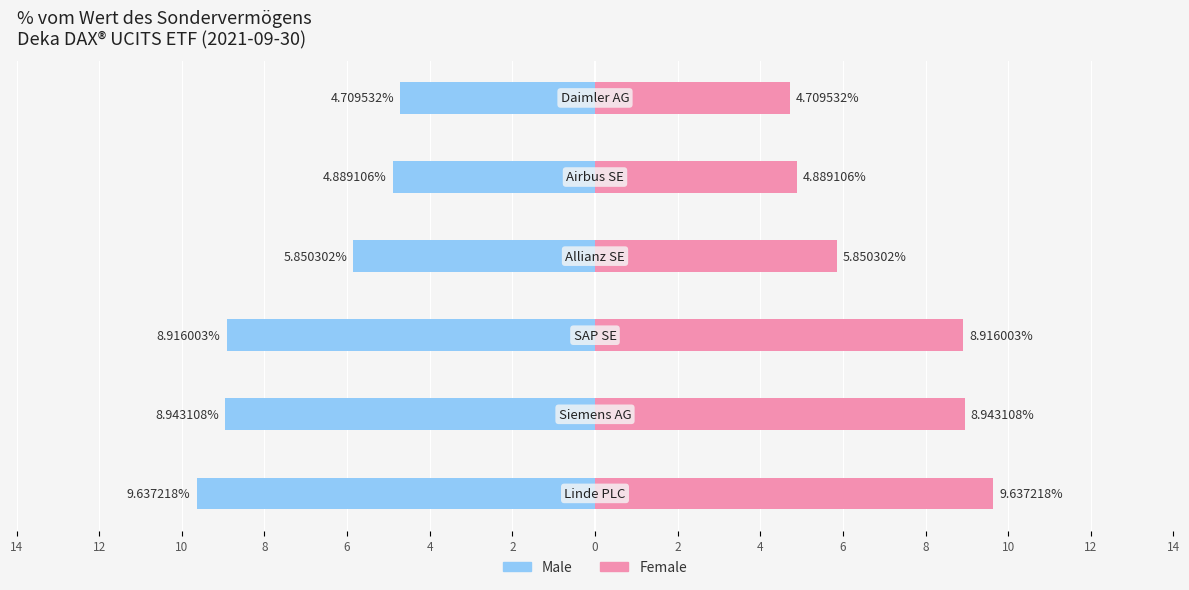

What is the maximum value shown in the chart?

9.6